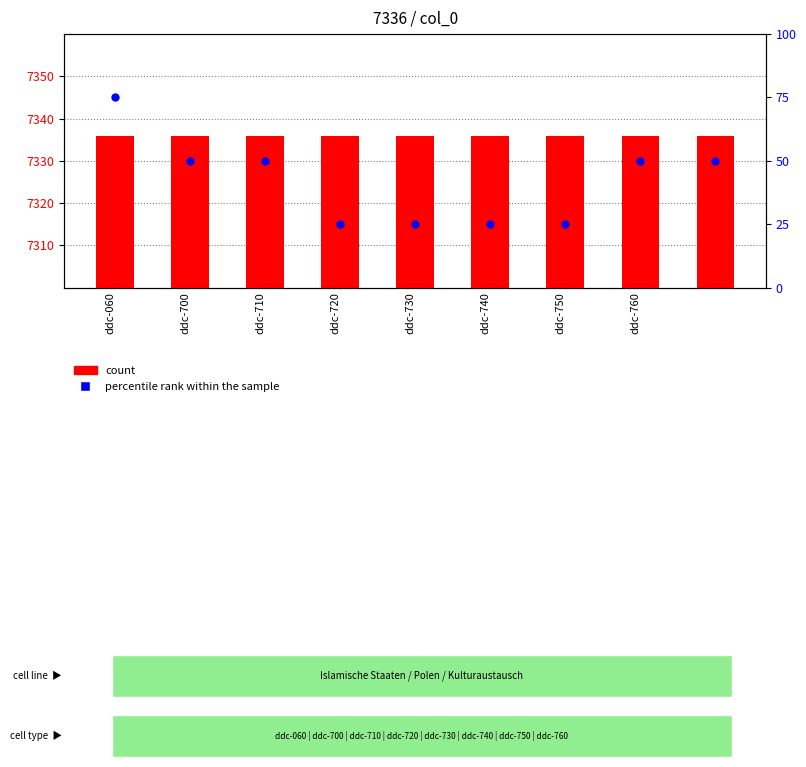

What is the total value across all series at ddc-700?

7386